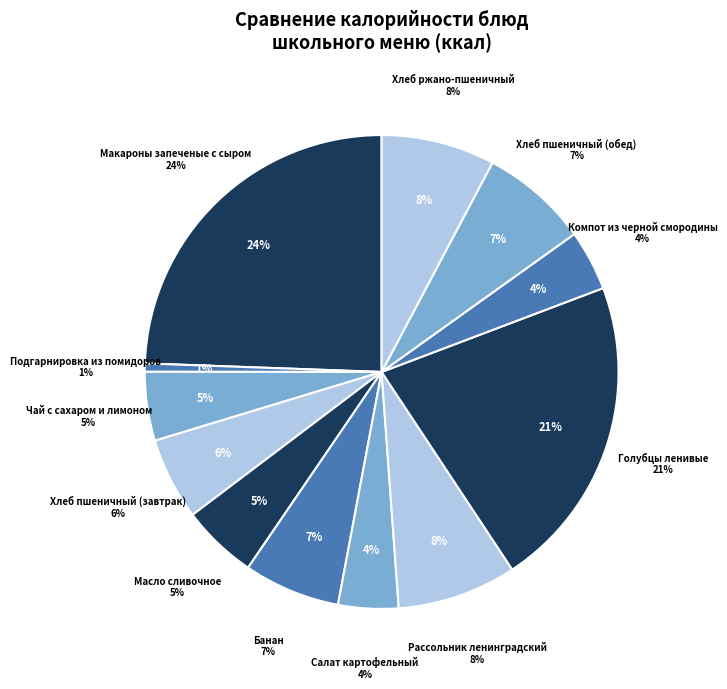

Is Чай с сахаром и лимоном the majority of the pie?

No